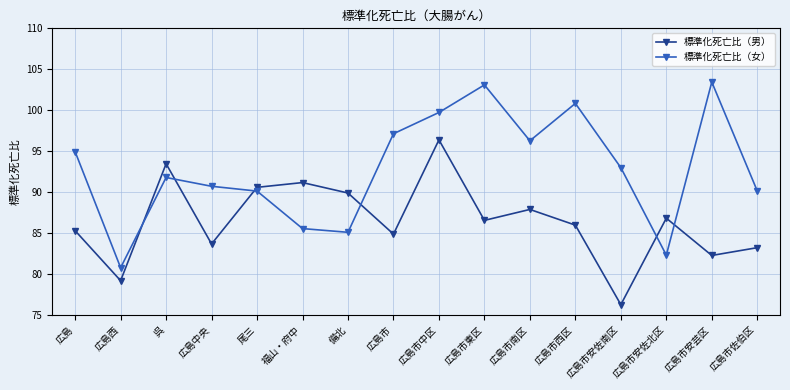

True or false: 標準化死亡比（男） and 標準化死亡比（女） intersect in this chart.

True